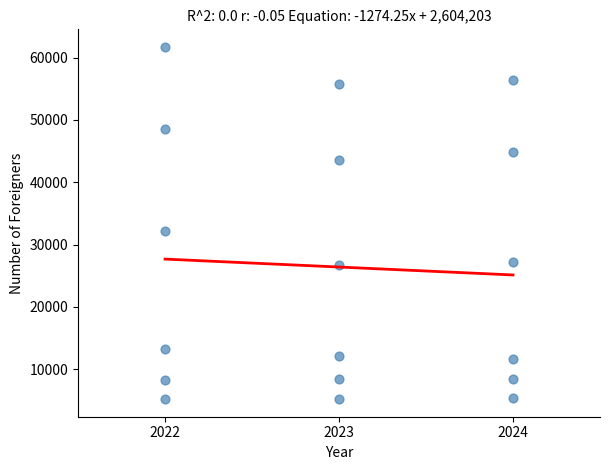

What Y value in the scatter plot is closest to 33459?

32245